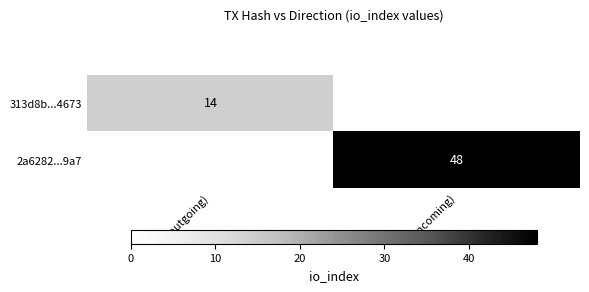

Is the value of 2a6282...9a7 at 1 (incoming) greater than the value of 313d8b...4673 at -1 (outgoing)?

Yes